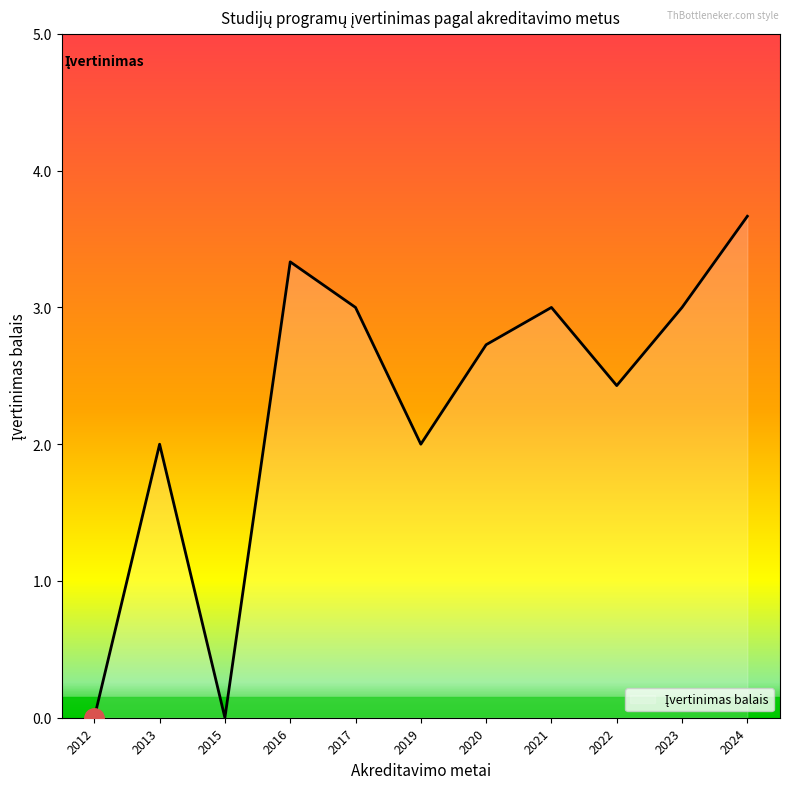

True or false: the data shows 4.9 at 2024.

False